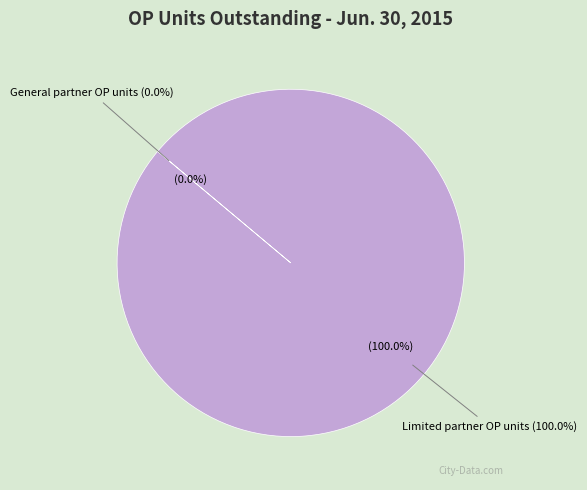

What is the change in value from General partner OP units to Limited partner OP units?

+112289961